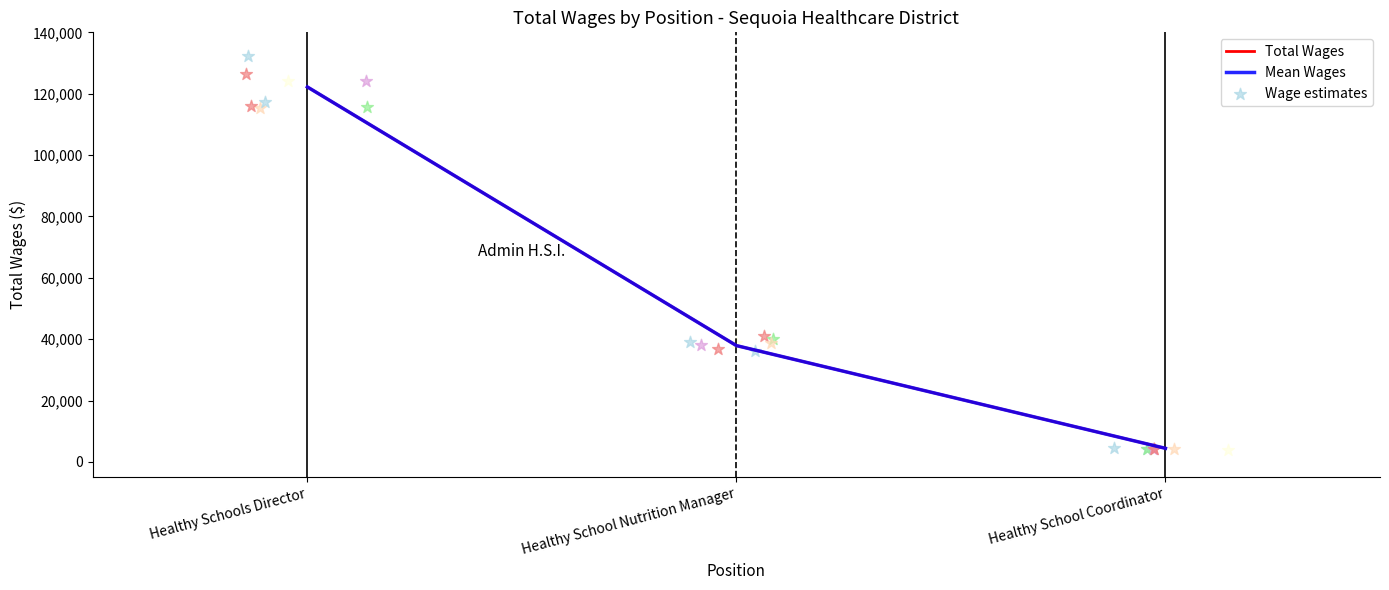

What is the total value across all series at Healthy School Coordinator?

8892